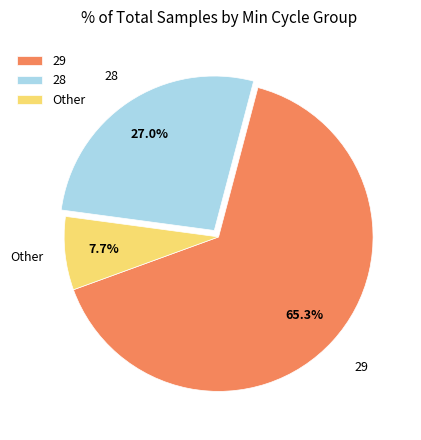

Which has a higher value, 28 or 29?

29